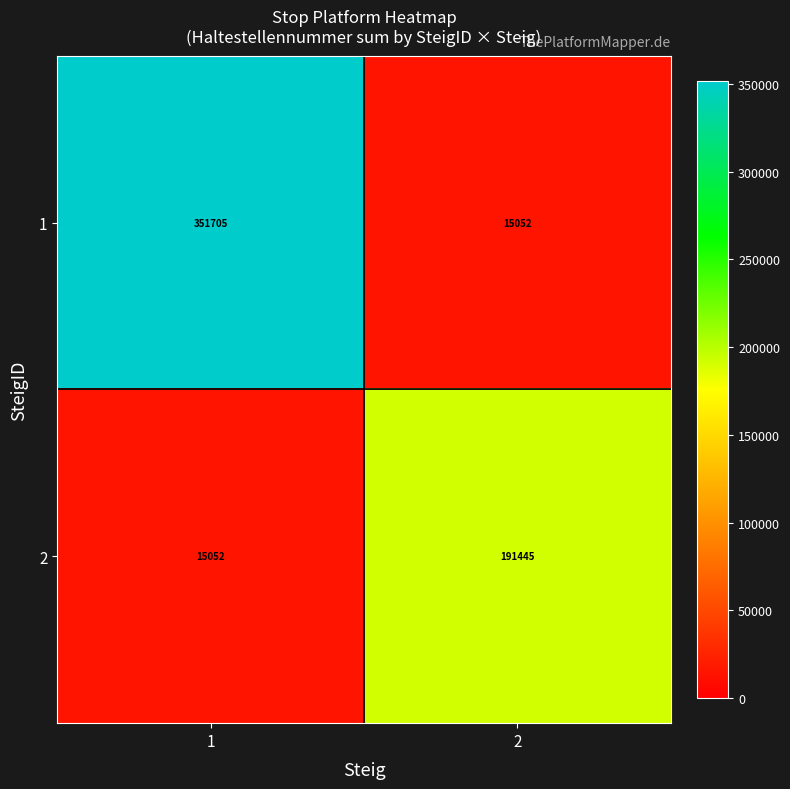

At how many categories does at least one series exceed 45103?

2